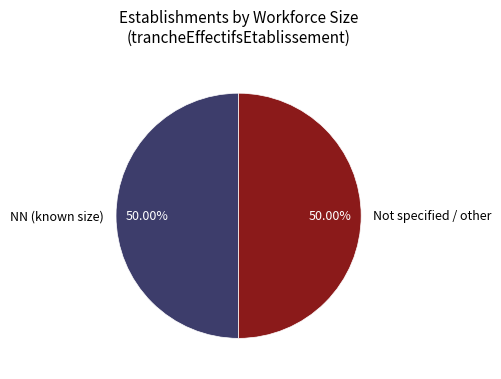

Approximately how many times larger is the value at Not specified / other compared to NN (known size)?

1.0